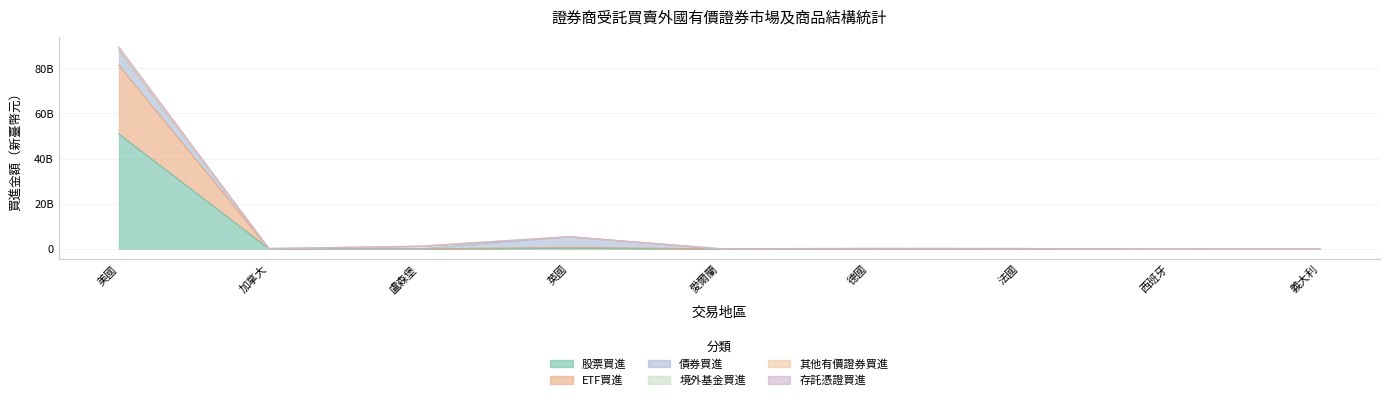

Which series changed the most between 愛爾蘭 and 義大利?

其他有價證券買進